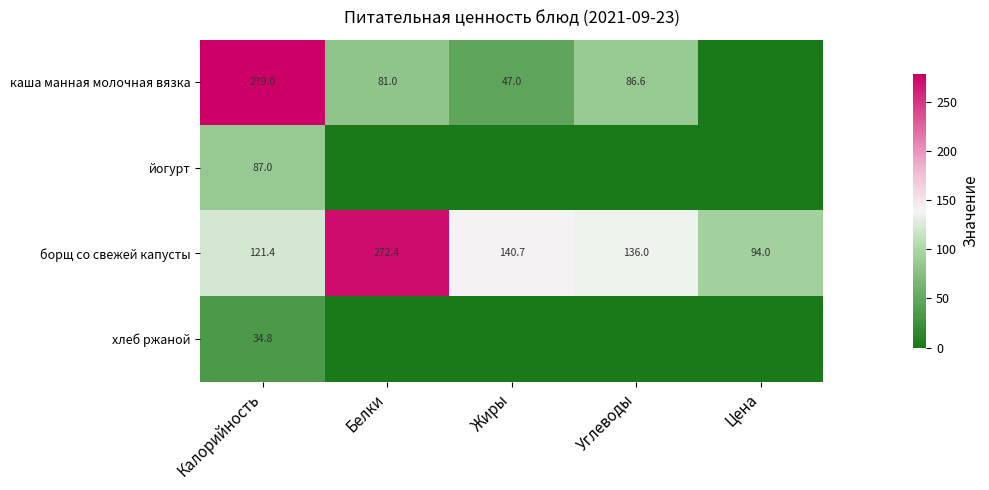

The value of борщ со свежей капусты at Цена is 94.0. True or false?

True